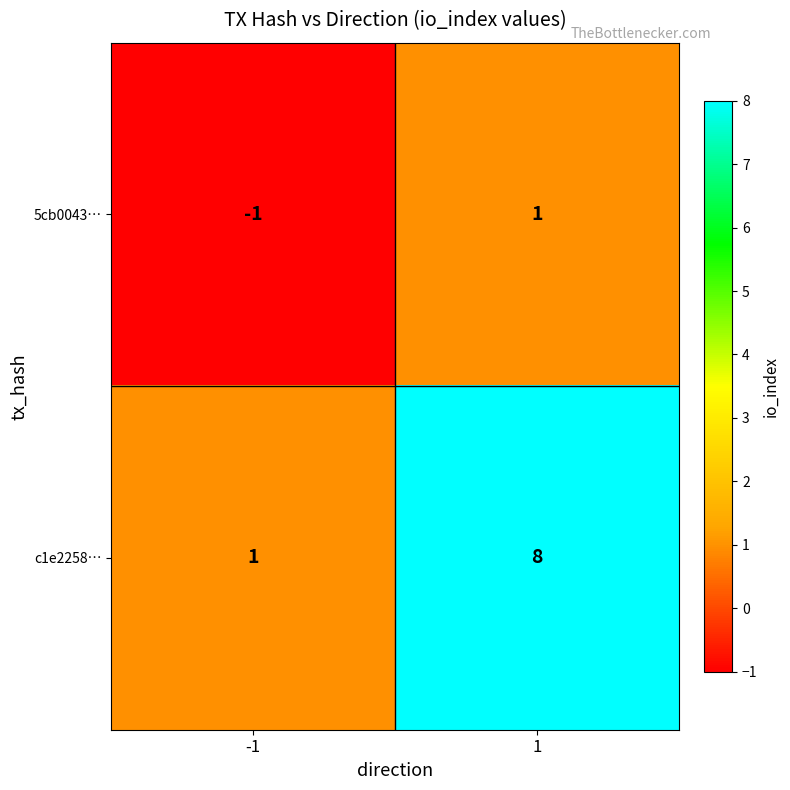

Reading left to right, extract all data points from this chart.

5cb0043…: -1	1
c1e2258…: 1	8